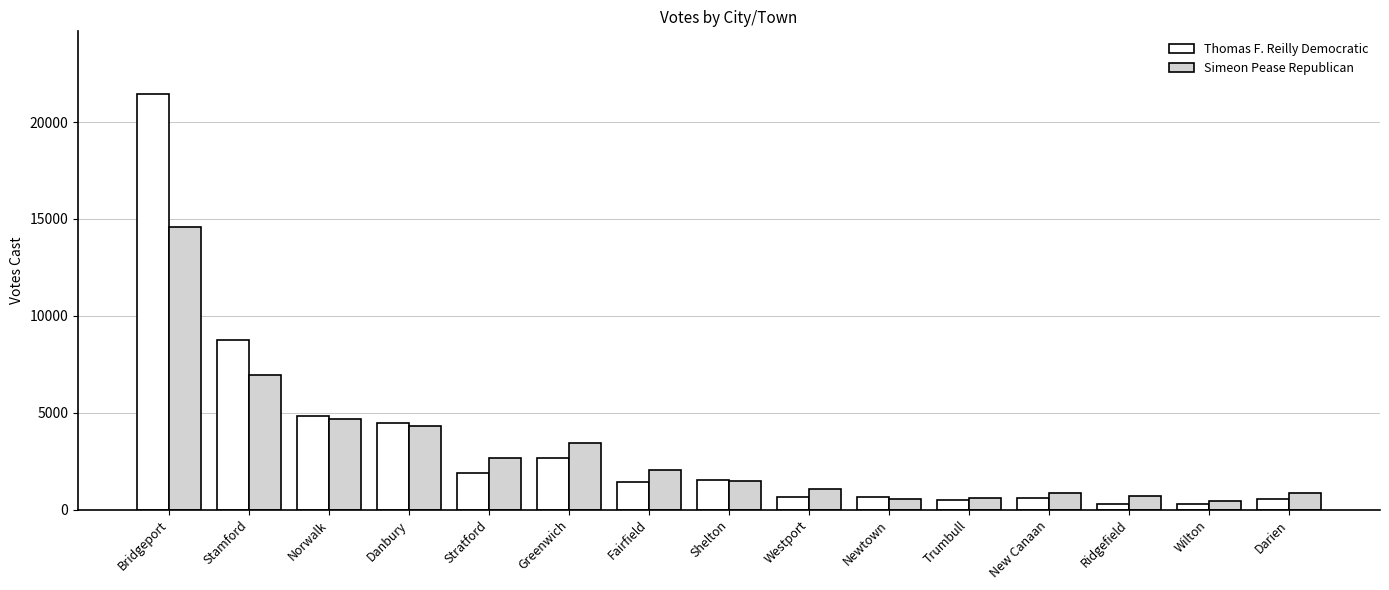

What value does the Simeon Pease Republican series have at Ridgefield?

717